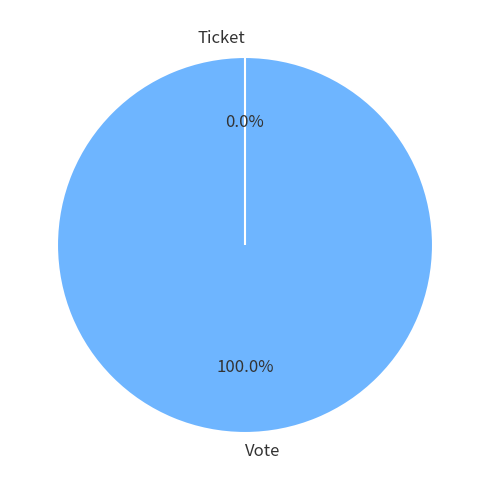

Combined, what portion of the pie is Ticket and Vote?

100.0%